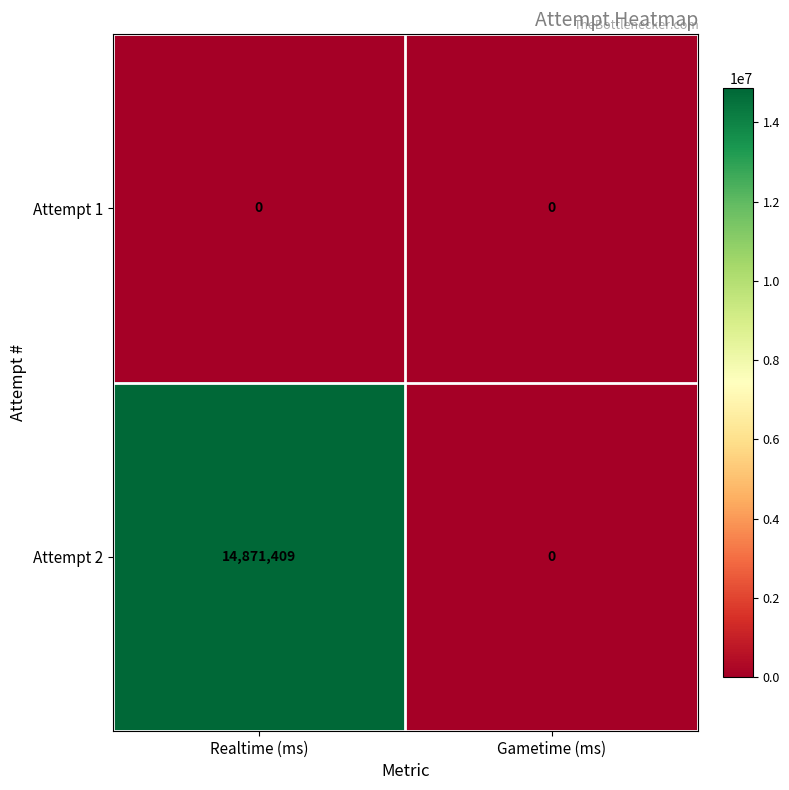

The Attempt 1 series shows 0 at Gametime (ms). True or false?

True